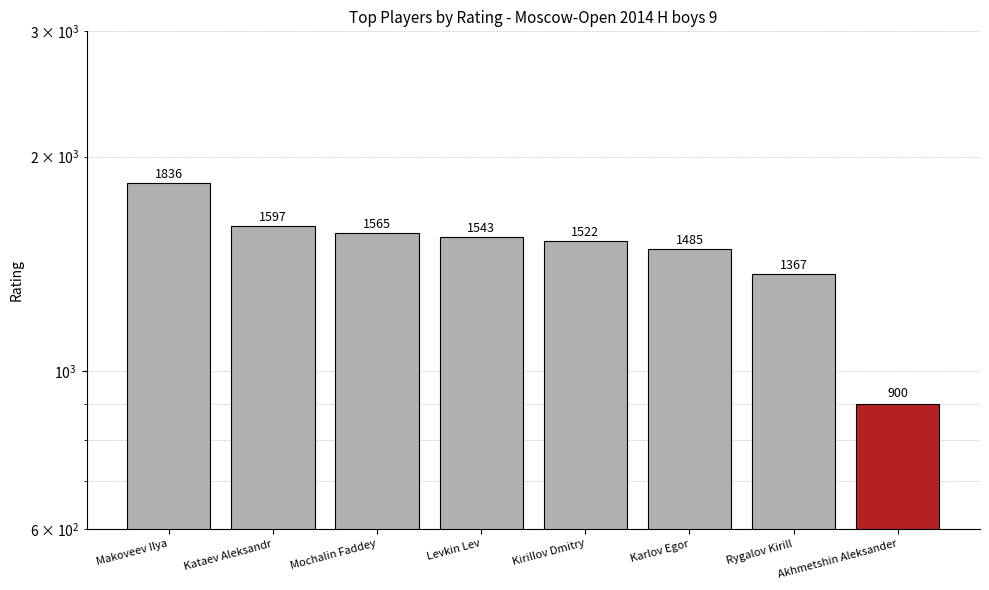

How many categories are shown in the chart?

8